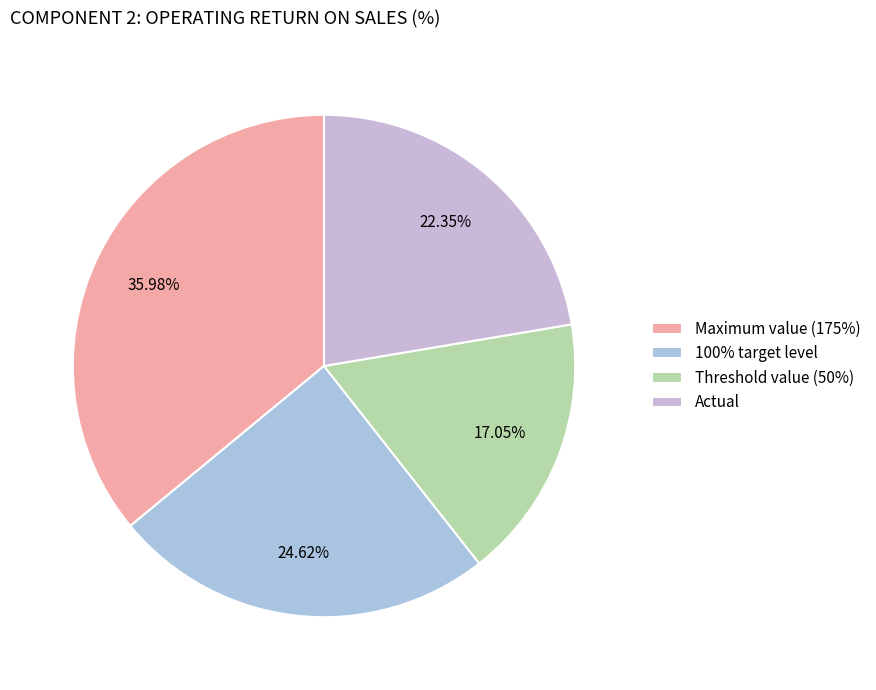

True or false: Maximum value (175%) accounts for 36% of the total.

True